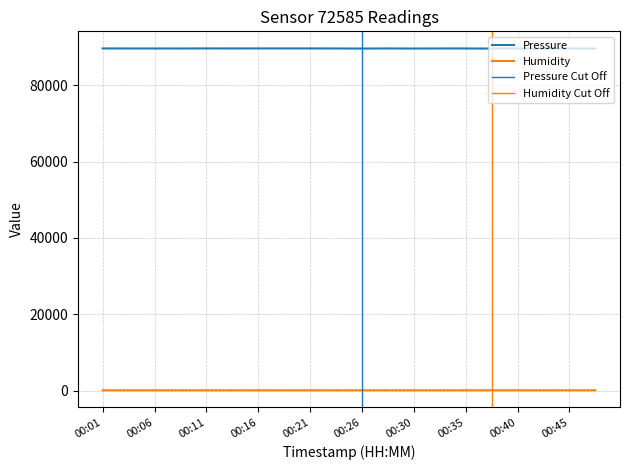

Which series has the largest range (max minus min)?

pressure